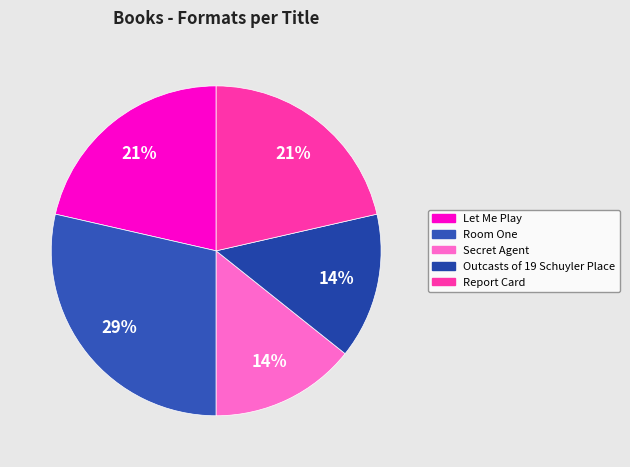

To the nearest percent, what is the difference between the Outcasts of 19 Schuyler Place and Report Card slice percentages?

7%